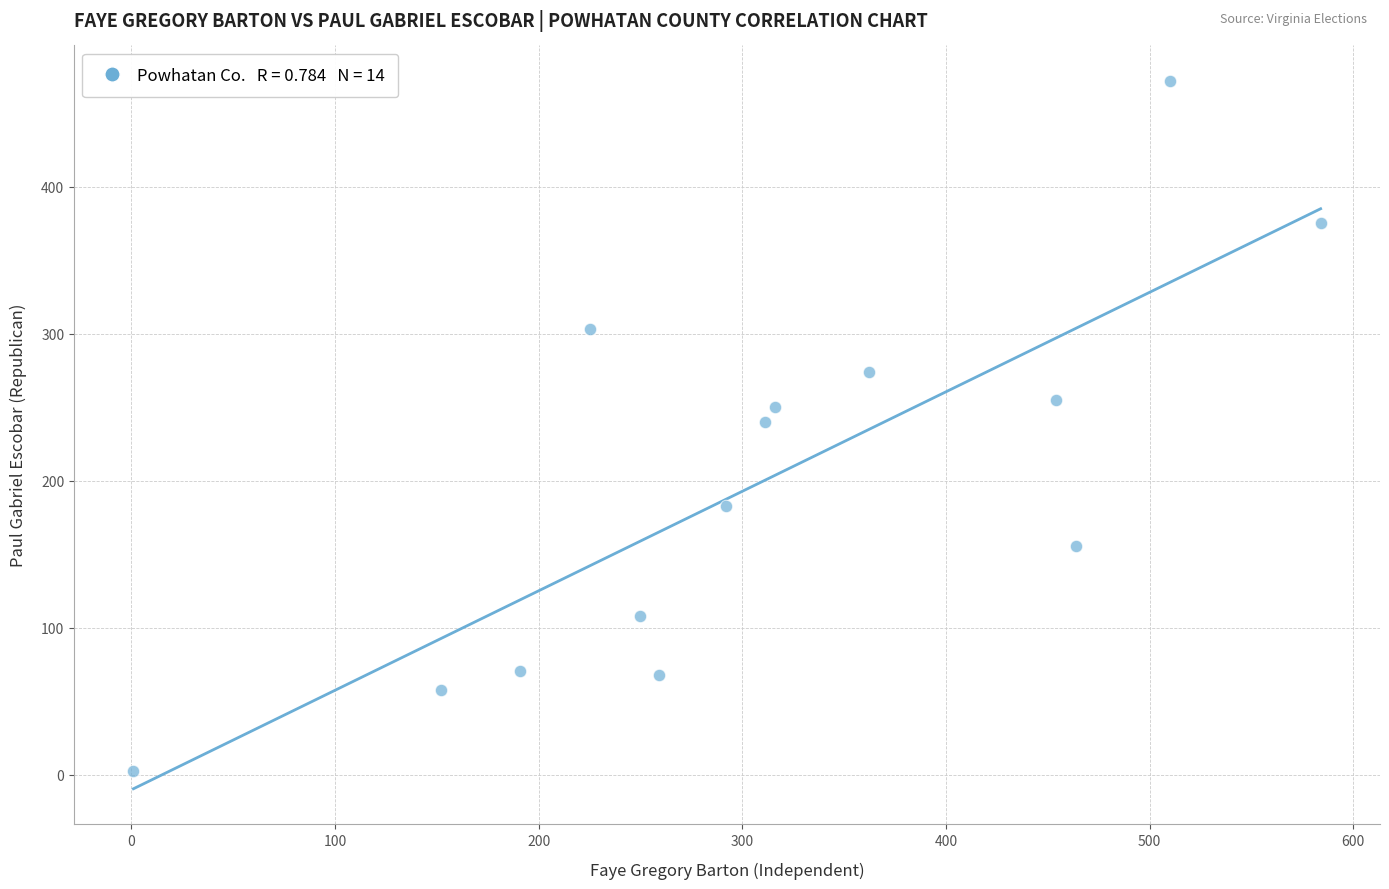

What is the range of Y values (max minus min)?

469